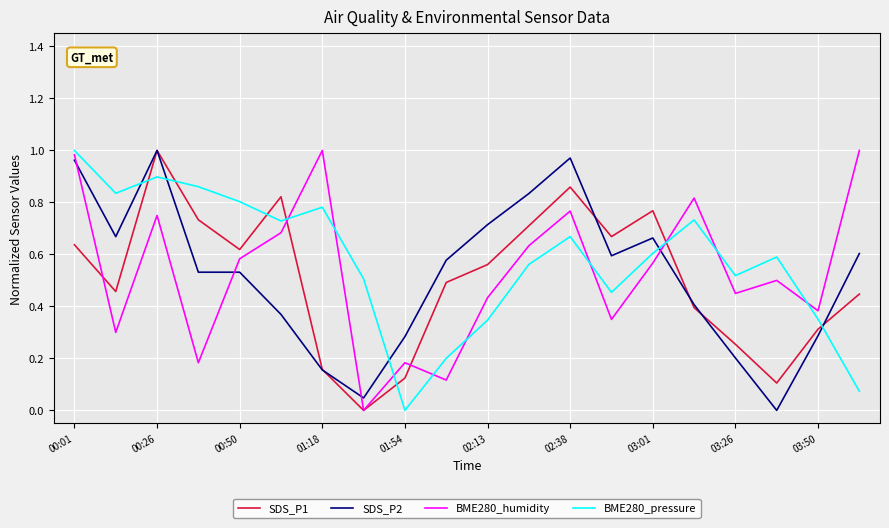

After their last crossing, which series has the higher values: BME280_pressure or SDS_P2?

SDS_P2